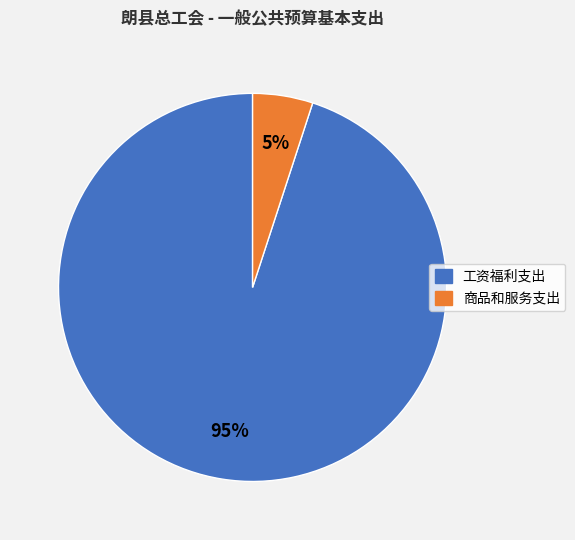

Combined, do 工资福利支出 and 商品和服务支出 account for over 50%?

Yes